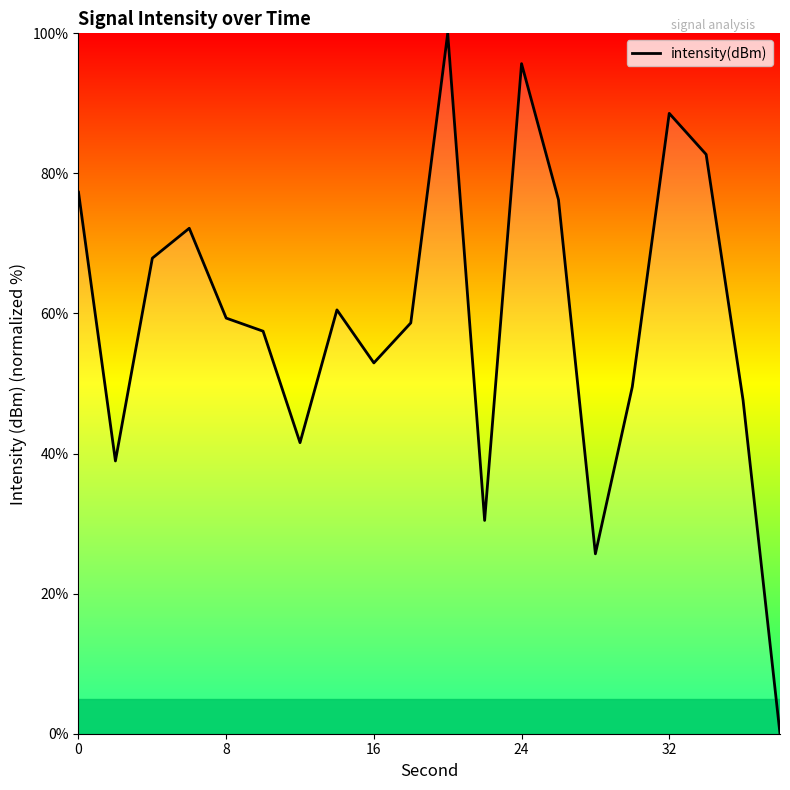

What is the greatest value displayed?

100.0